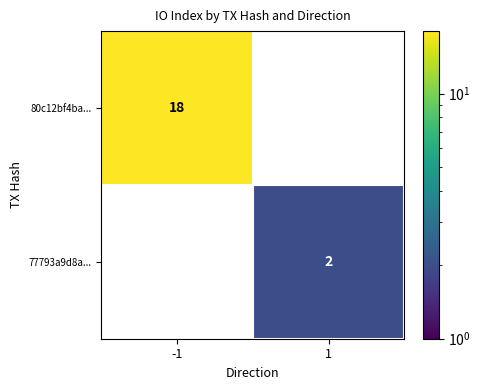

True or false: 80c12bf4ba... has a value of 32 at -1.

False